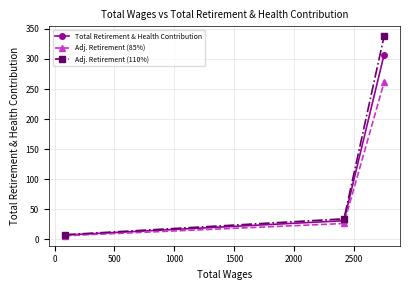

Rank the series by their maximum value, from highest to lowest.

Adj. Retirement (110%), Total Retirement & Health Contribution, Adj. Retirement (85%)